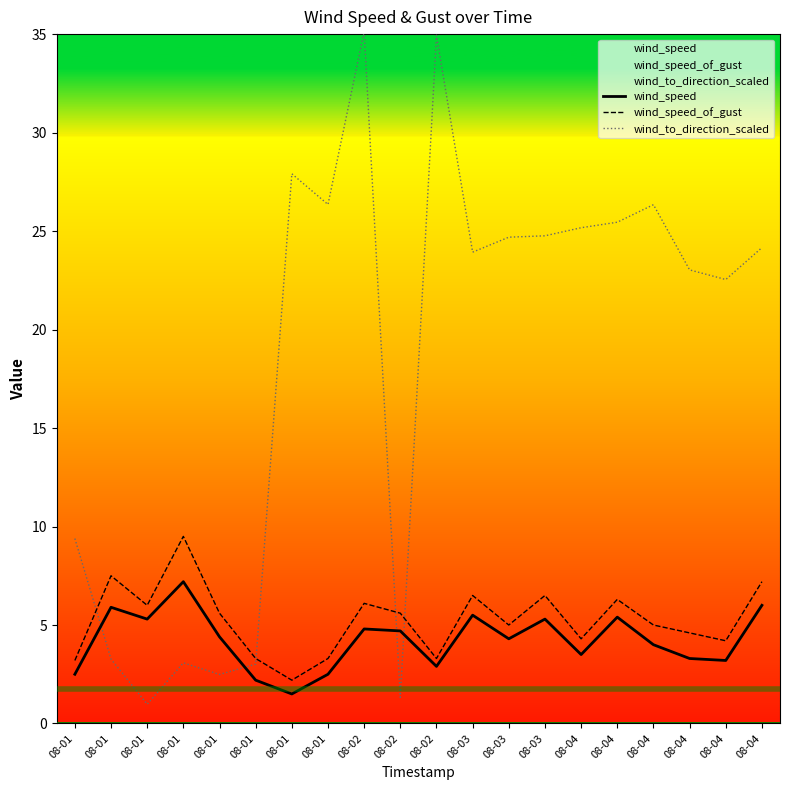

At which category does the chart reach its peak across all series?

08-02